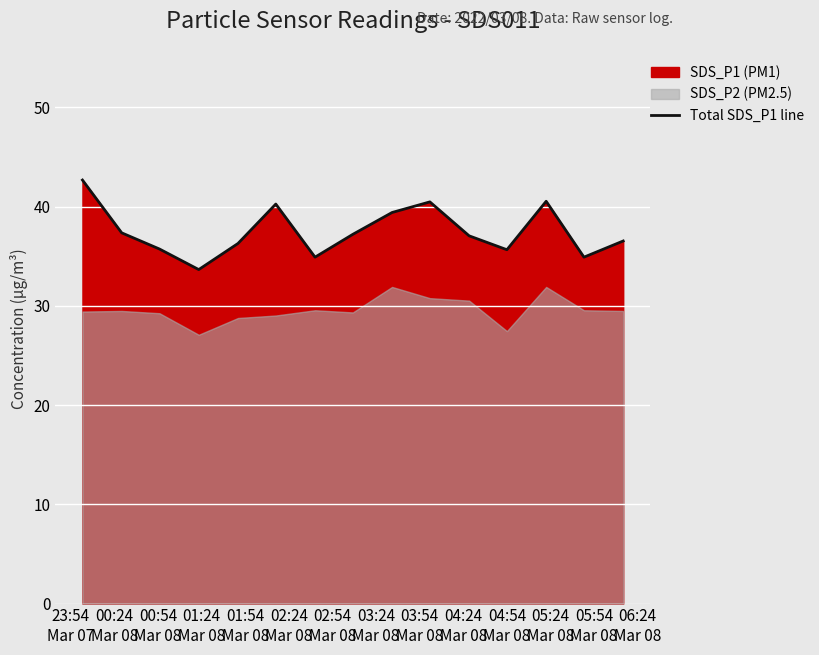

What is the highest value of the Total SDS_P1 line series?

42.7